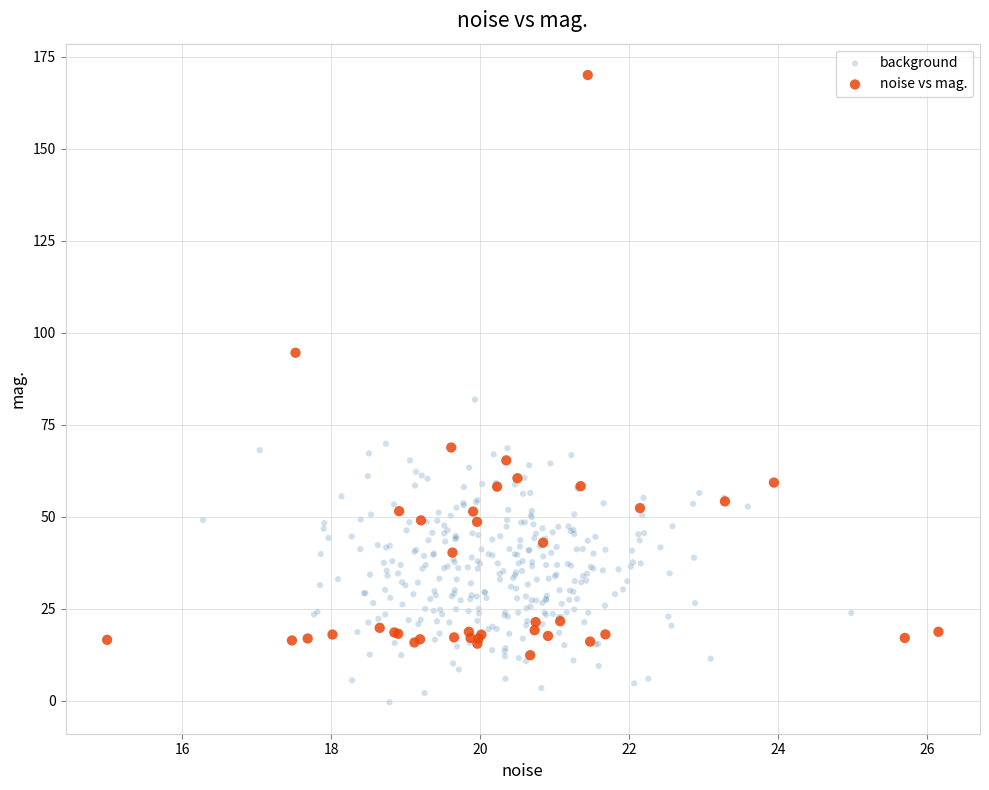

Which series reaches the maximum Y coordinate?

noise vs mag.